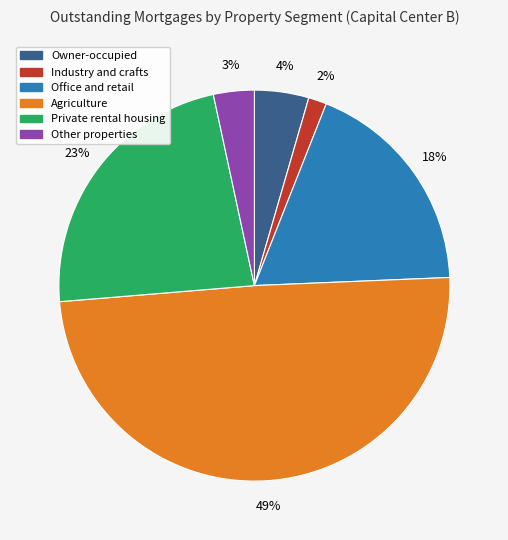

To the nearest percent, what is the combined percentage of Private rental housing and Other properties?

26%